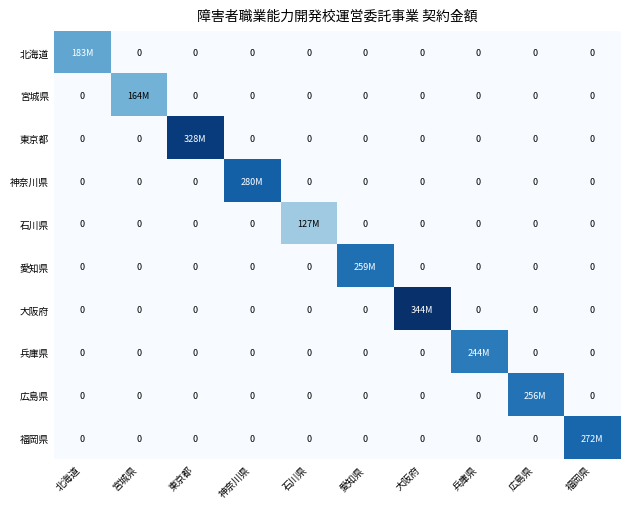

What is the maximum value for 宮城県?

164815736